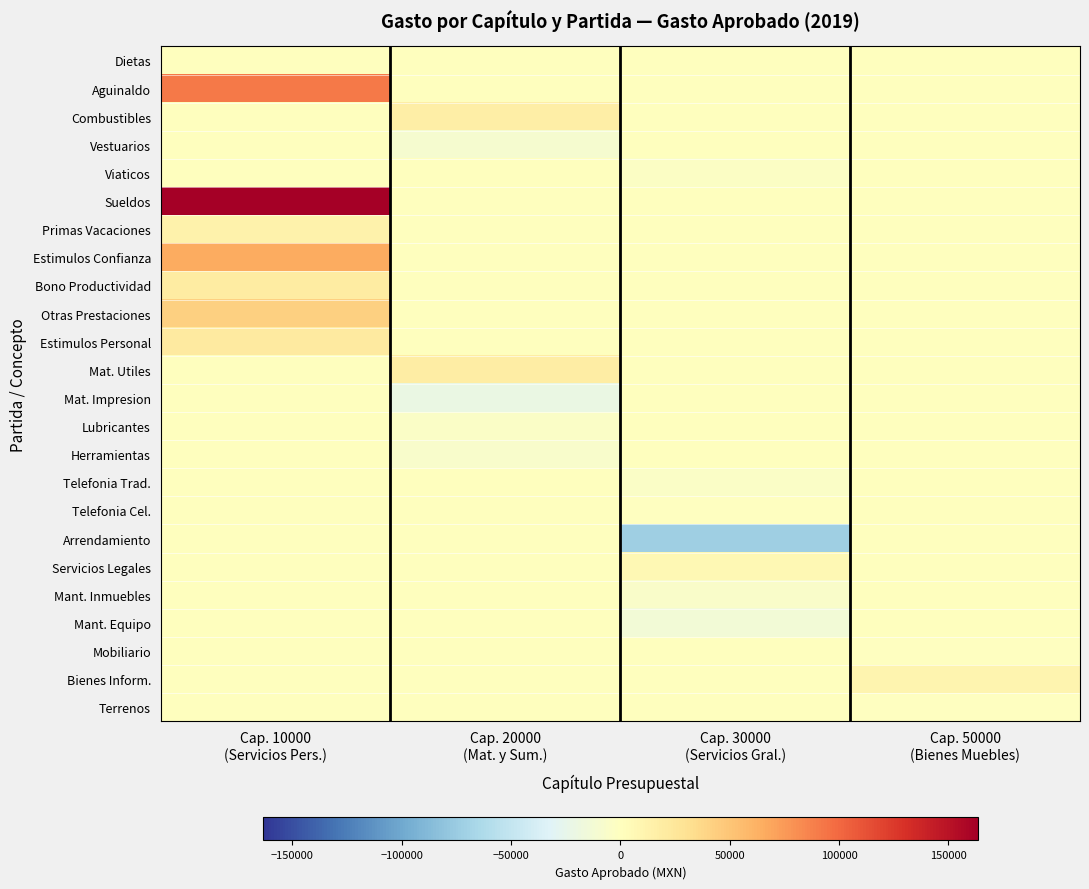

What is the total value across all series at Cap. 20000
(Mat. y Sum.)?

-7353